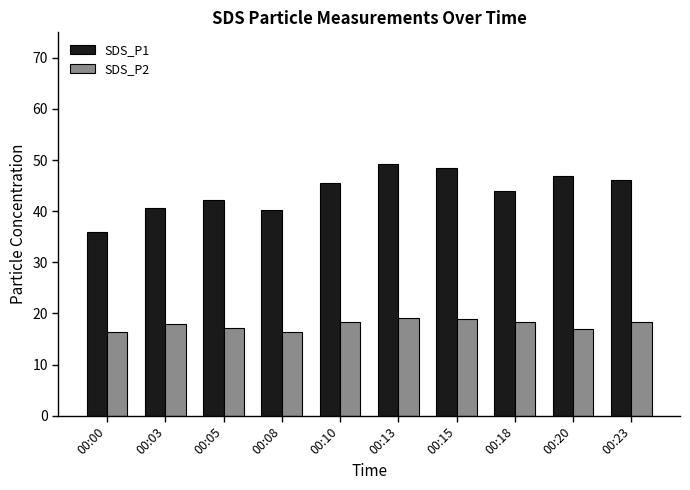

The SDS_P2 series shows 30.1 at 00:20. True or false?

False